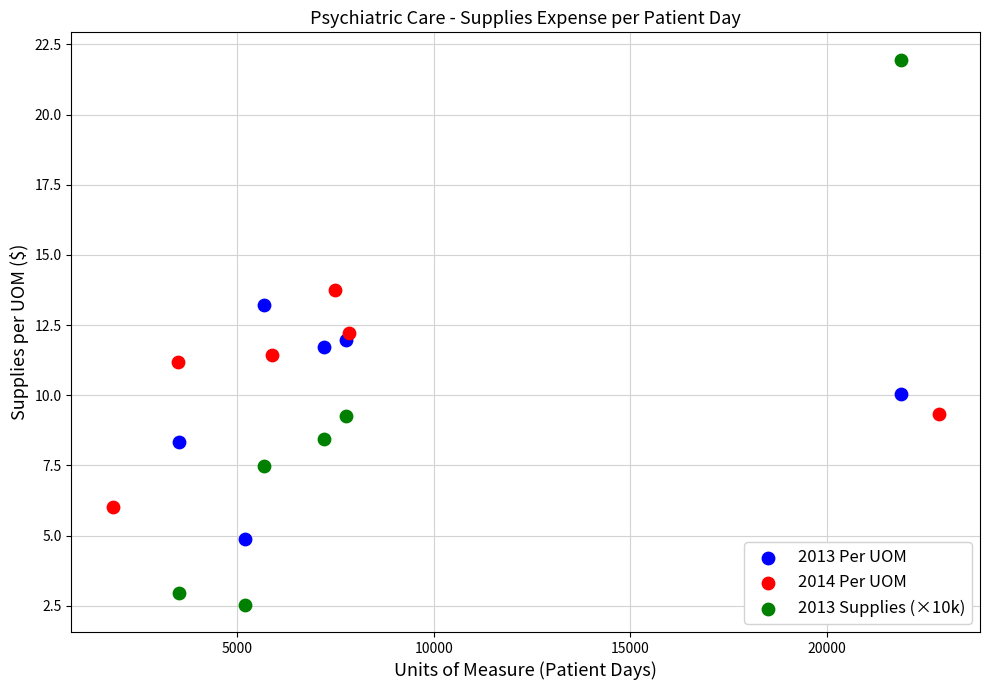

Which series reaches the maximum Y coordinate?

2013 Supplies (×10k)